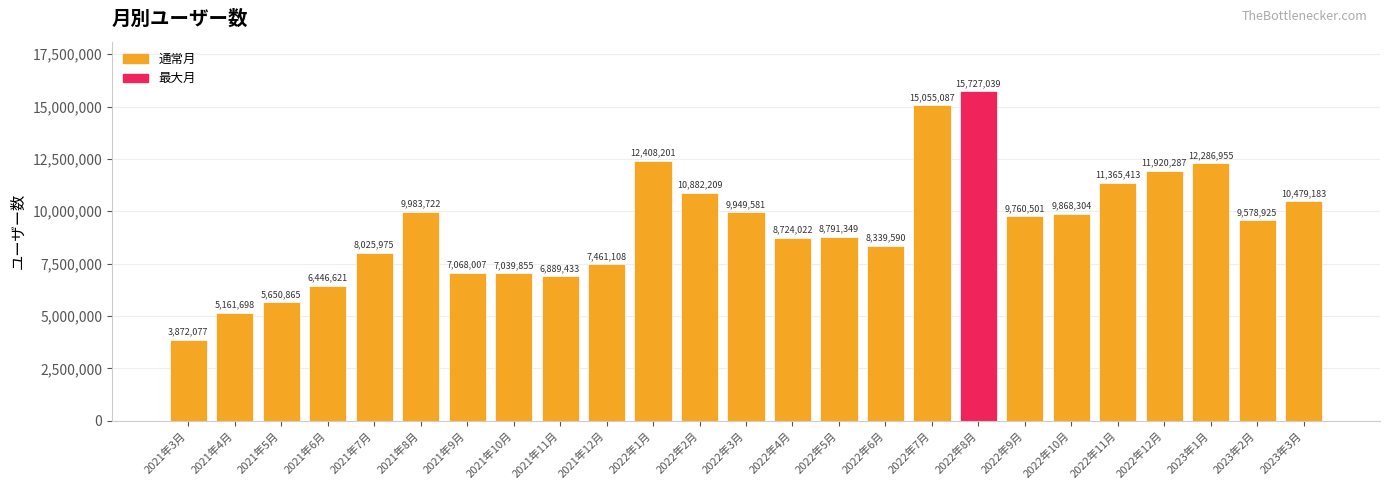

At which label is the value closest to 9799558?

2022年9月